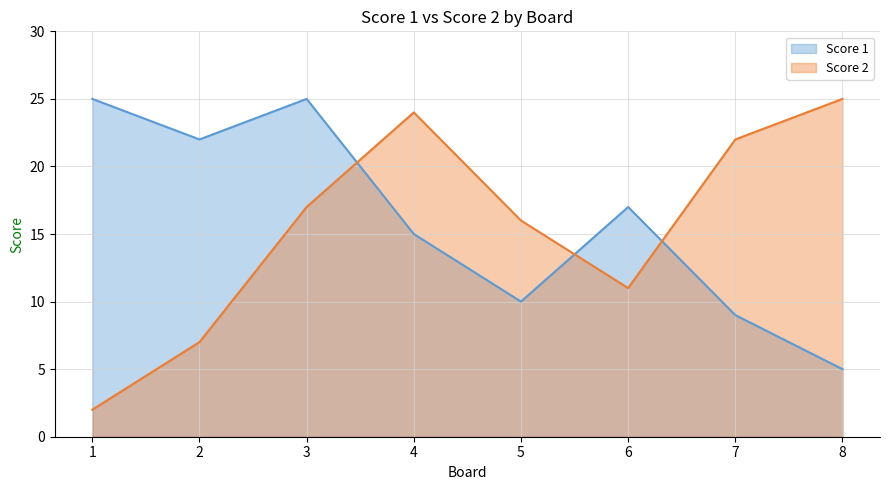

What is the minimum value shown in the chart?

2